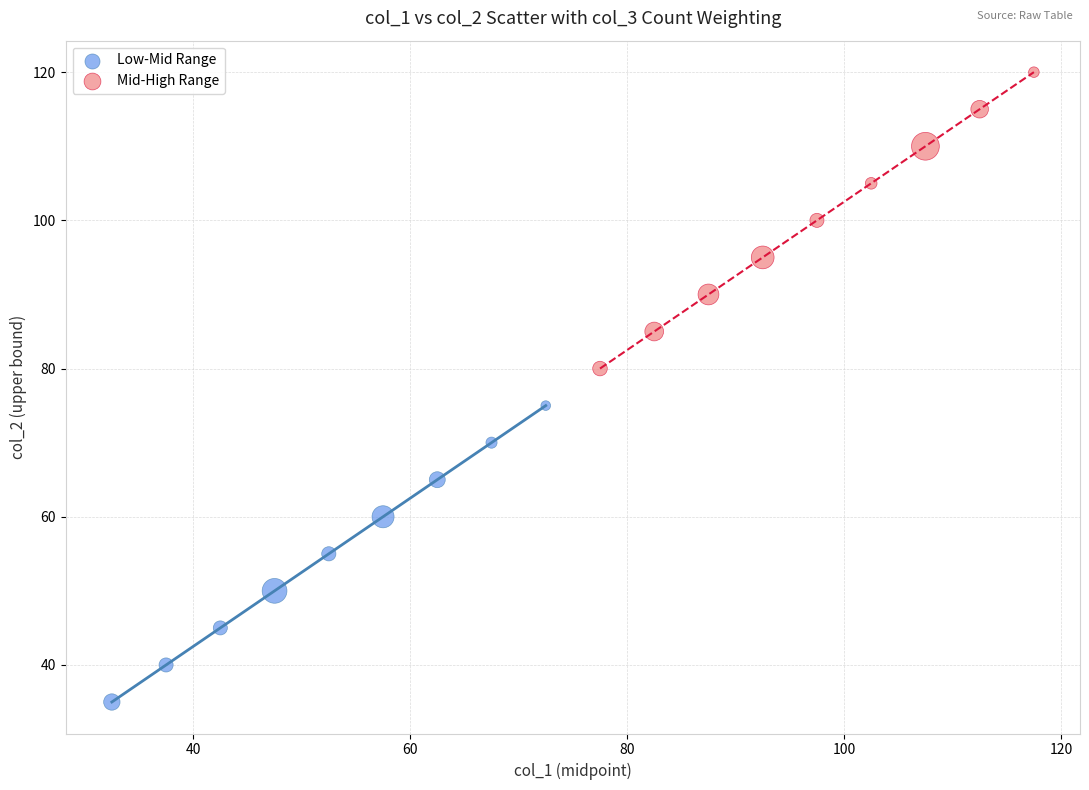

What are all the series names shown in the legend?

Low-Mid Range, Mid-High Range